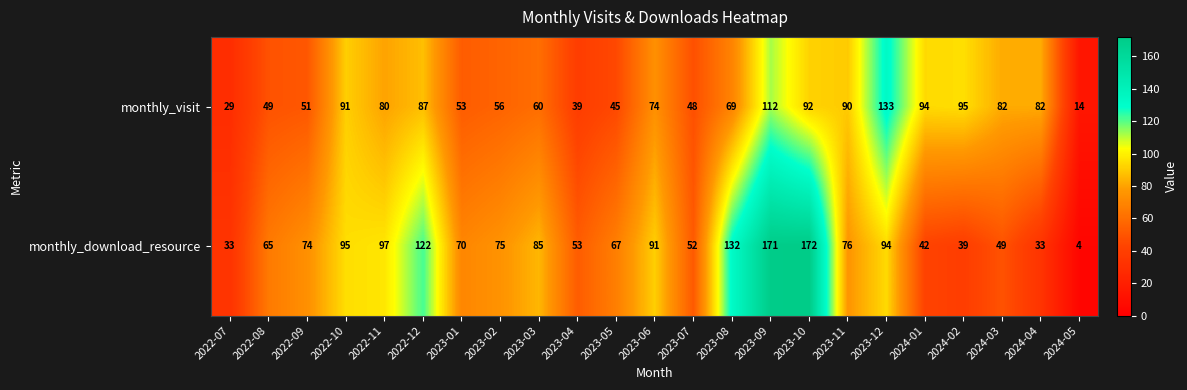

Which series has the largest range (max minus min)?

monthly_download_resource